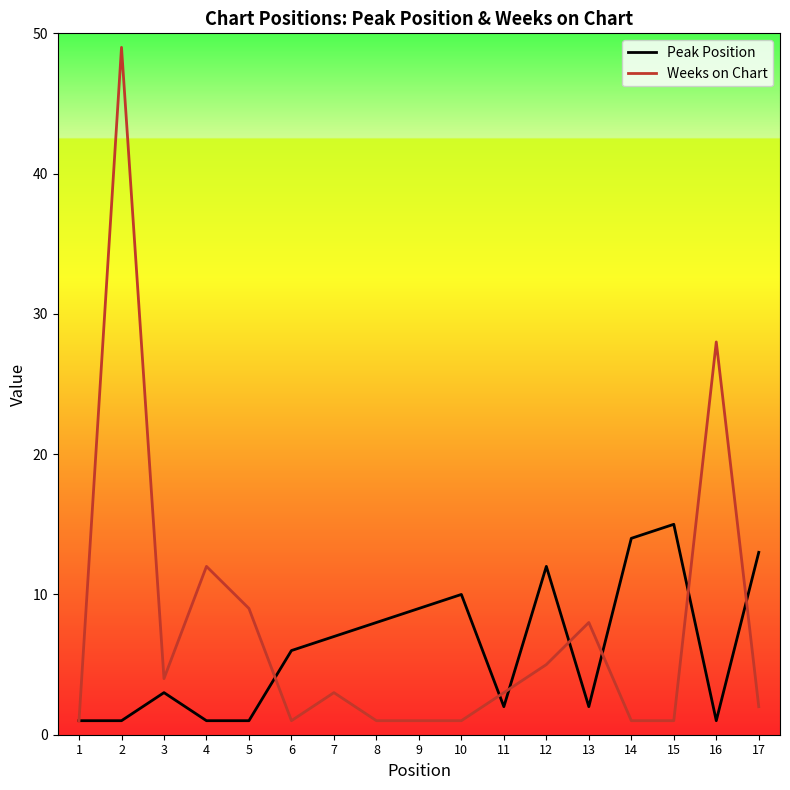

Where is Weeks on Chart nearest to the value 25?

16